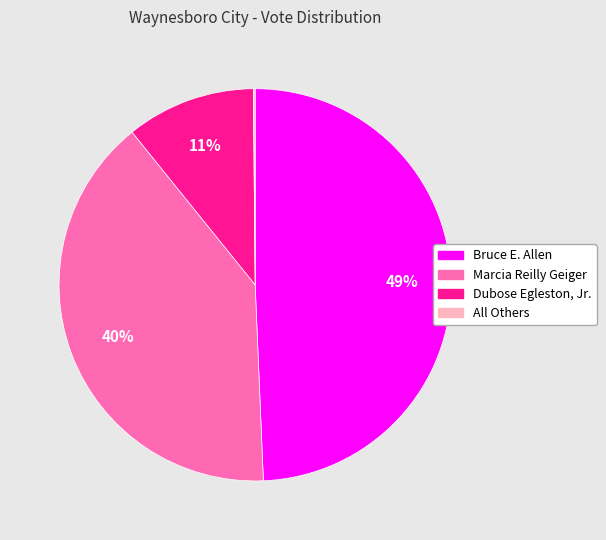

Which category has the biggest portion of the pie?

Bruce E. Allen